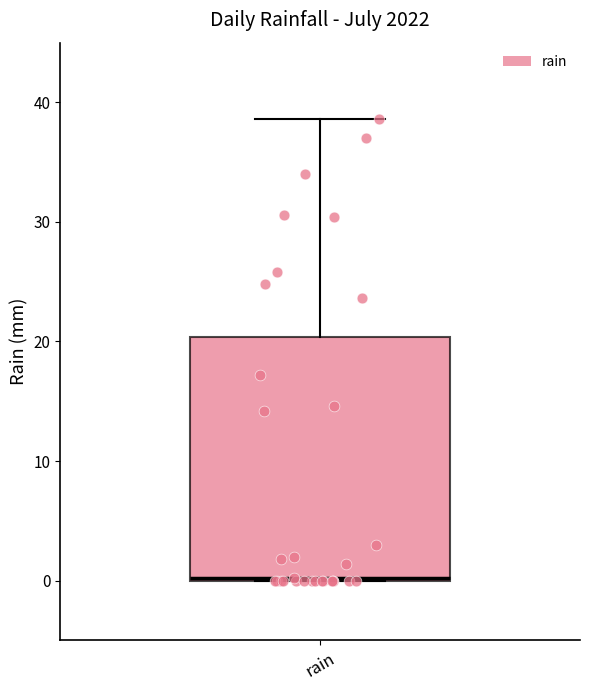

Where does the upper whisker of the box for rain end on the y-axis? The values are not printed on the chart, so give them approximately, as read against the axis.

39